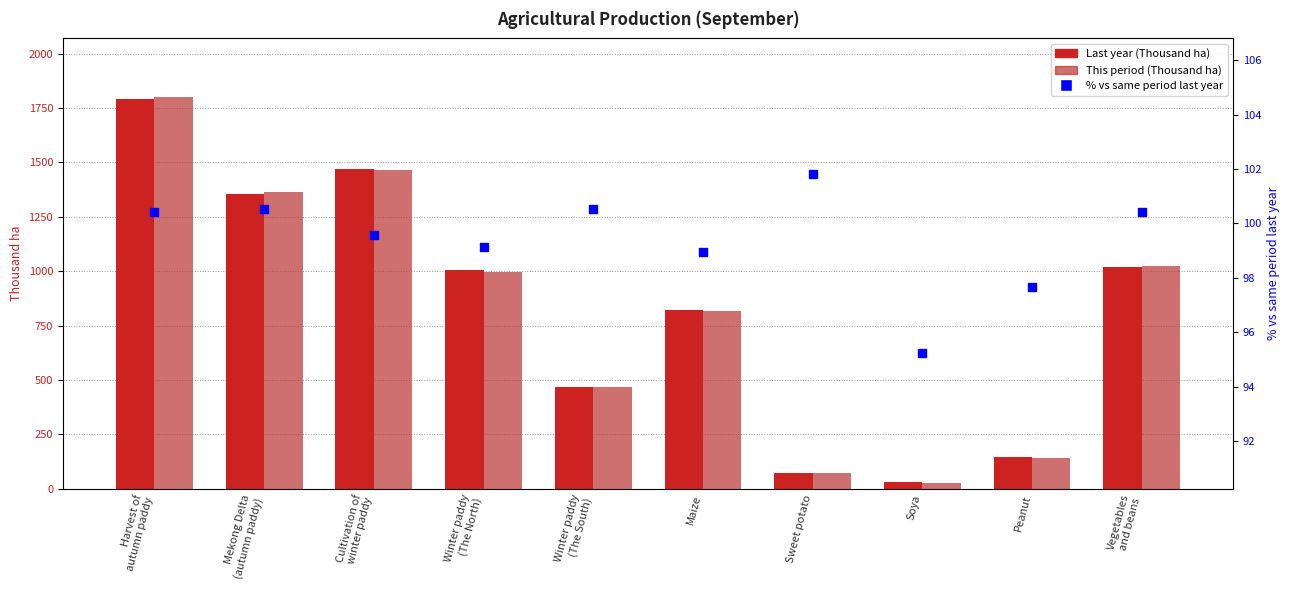

Which series has the largest Y range (max minus min)?

This period (Thousand ha)